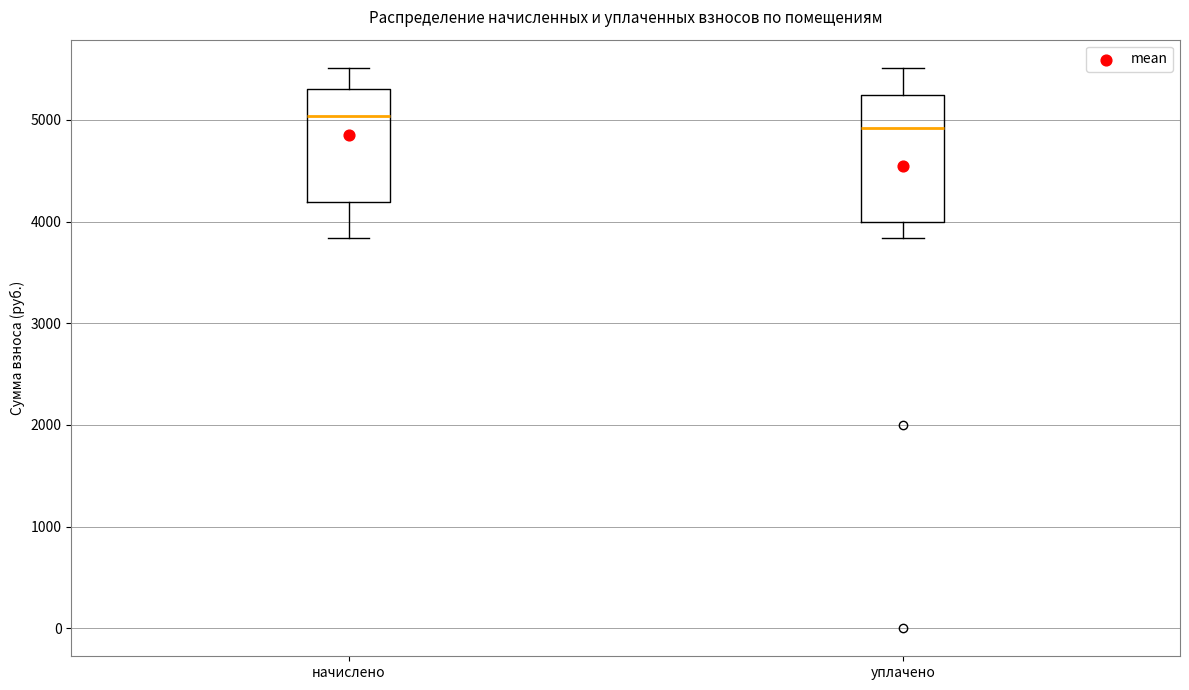

Reading left to right, read every box against the y-axis: the position of its median line, the range the box covers, and the ends of its whiskers. The values are not printed on the chart, so give them approximately, as read against the axis.

начислено: median 5000, box 4200 to 5300, whiskers 3800 to 5500
уплачено: median 4900, box 4000 to 5200, whiskers 3800 to 5500